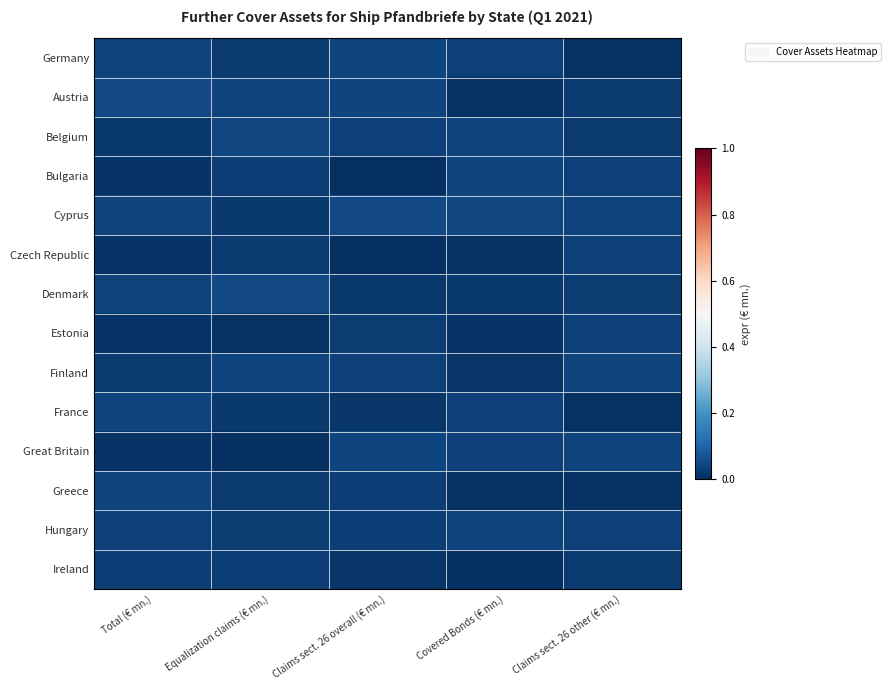

Which series has the largest range (max minus min)?

Austria